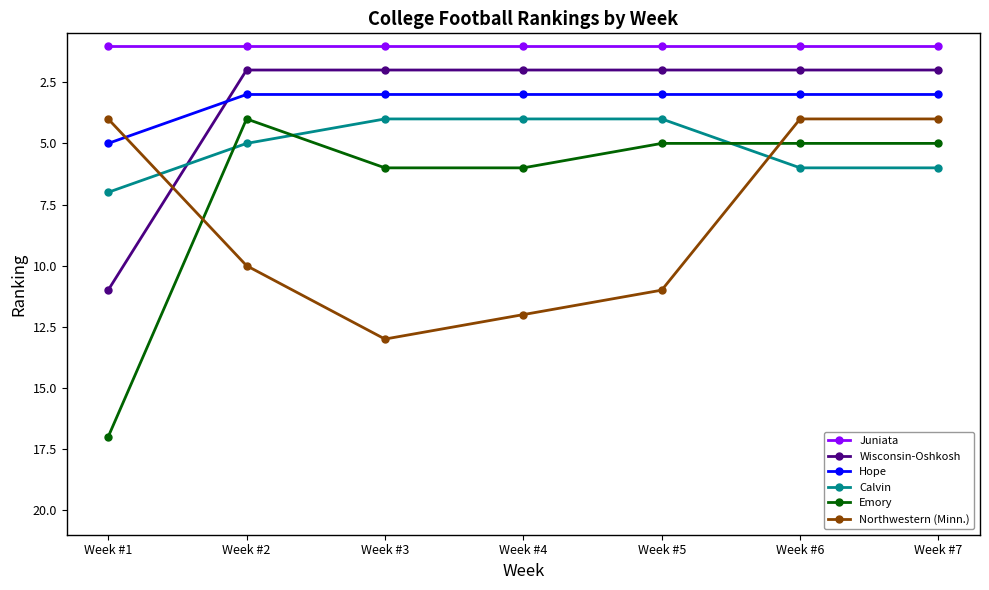

What is the sum of all Juniata values?

7